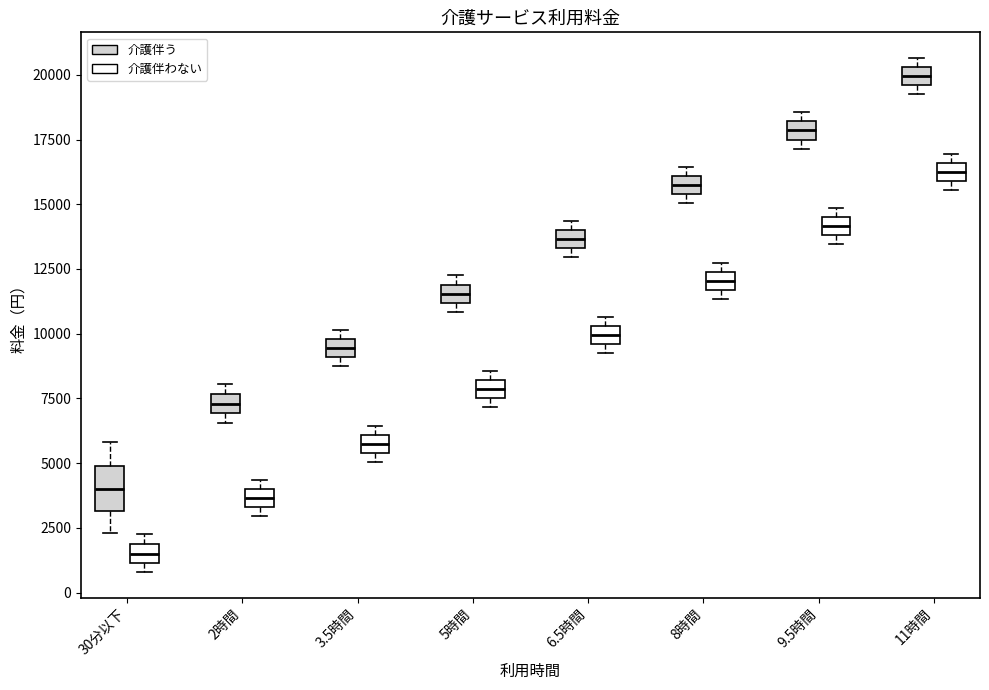

Which box's median line is the lowest?

30分以下 (介護伴わない)